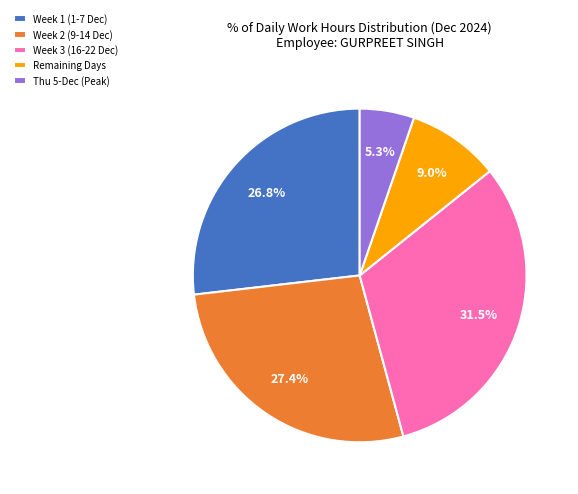

How many slices are in this pie chart?

5